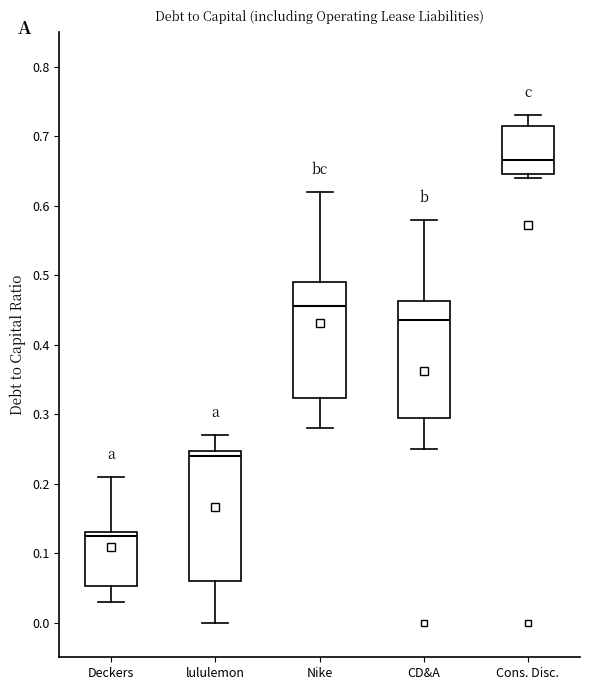

Reading left to right, read every box against the y-axis: the position of its median line, the range the box covers, and the ends of its whiskers. The values are not printed on the chart, so give them approximately, as read against the axis.

Deckers: median 0.13 (just below the box's upper edge), box 0.05 to 0.13, whiskers 0.03 to 0.21
lululemon: median 0.24, box 0.06 to 0.25, whiskers 0.00 to 0.27
Nike: median 0.46, box 0.32 to 0.49, whiskers 0.28 to 0.62
CD&A: median 0.44, box 0.30 to 0.46, whiskers 0.25 to 0.58
Cons. Disc.: median 0.67, box 0.65 to 0.72, whiskers 0.64 to 0.73